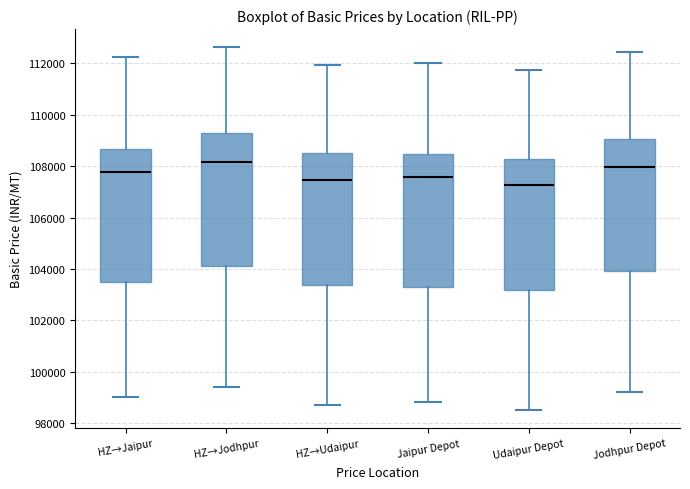

Reading left to right, transcribe this box plot: for each box, give where its median line is, the range the box spans, and where its two whiskers end, as read against the y-axis. The values are not printed on the chart, so give them approximately, as read against the axis.

HZ→Jaipur: median 107800, box 103400 to 108600, whiskers 99000 to 112200
HZ→Jodhpur: median 108200, box 104200 to 109200, whiskers 99400 to 112600
HZ→Udaipur: median 107400, box 103400 to 108400, whiskers 98800 to 112000
Jaipur Depot: median 107600, box 103200 to 108400, whiskers 98800 to 112000
Udaipur Depot: median 107200, box 103200 to 108200, whiskers 98600 to 111800
Jodhpur Depot: median 108000, box 104000 to 109000, whiskers 99200 to 112400